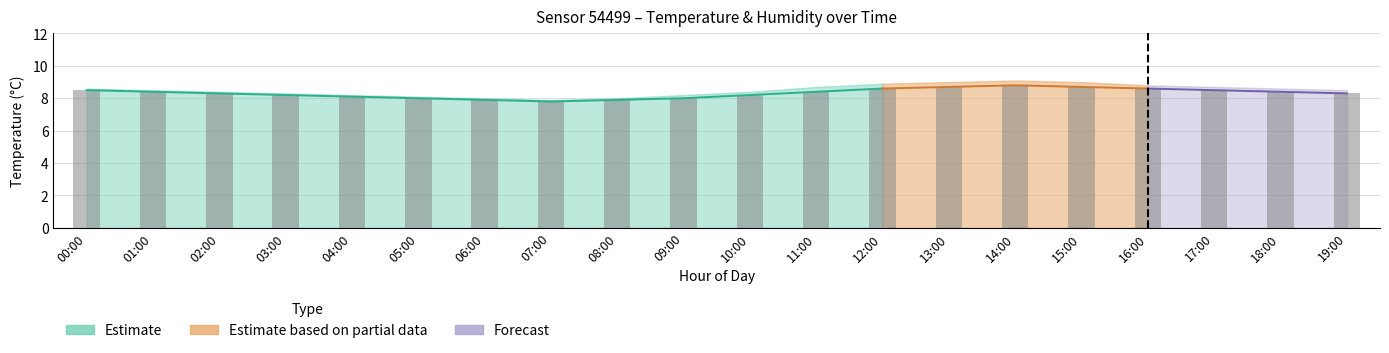

Approximately how many times larger is the value at 12:00 compared to 18:00?

1.0